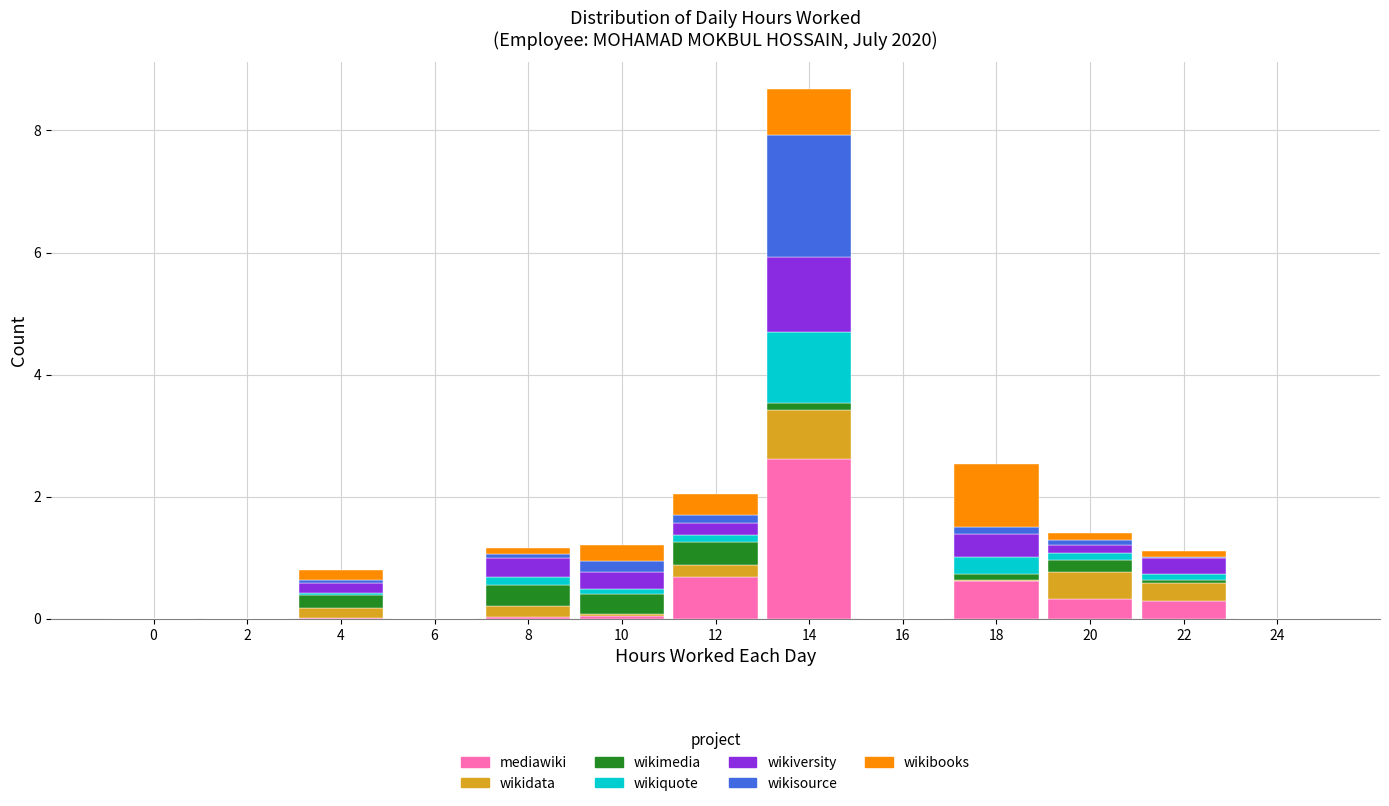

At which label does mediawiki reach its peak?

14